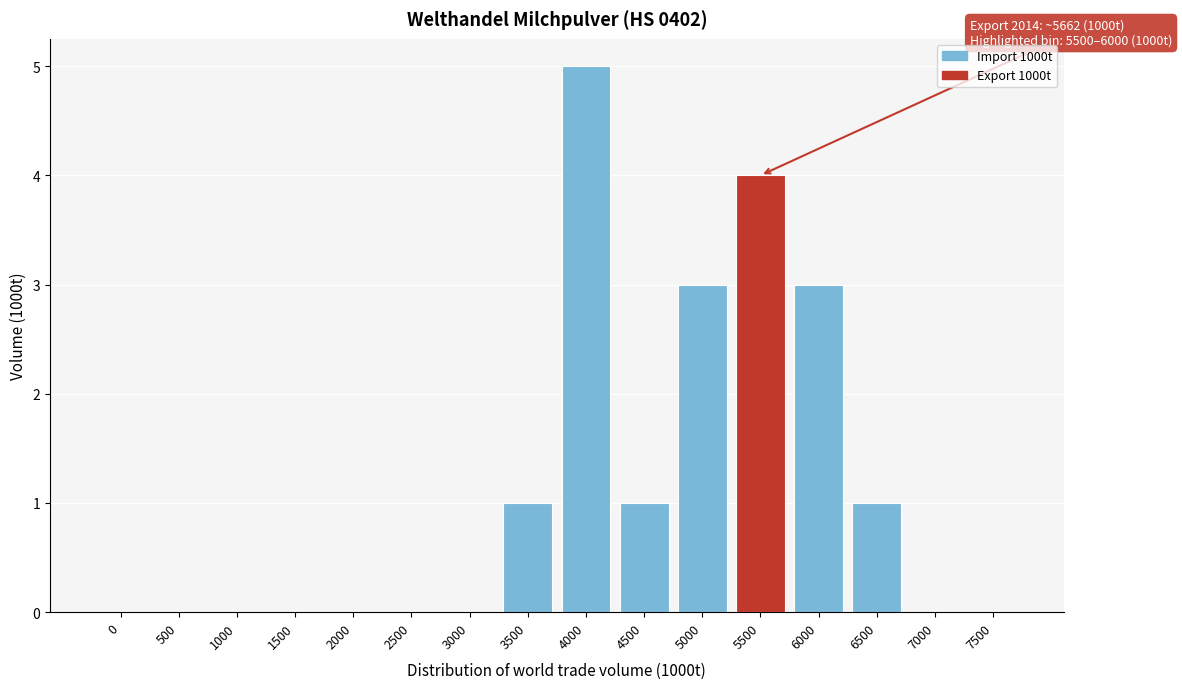

Reading right to left, extract all data points from this chart.

7500=0	7000=0	6500=1	6000=3	5500=4	5000=3	4500=1	4000=5	3500=1	3000=0	2500=0	2000=0	1500=0	1000=0	500=0	0=0